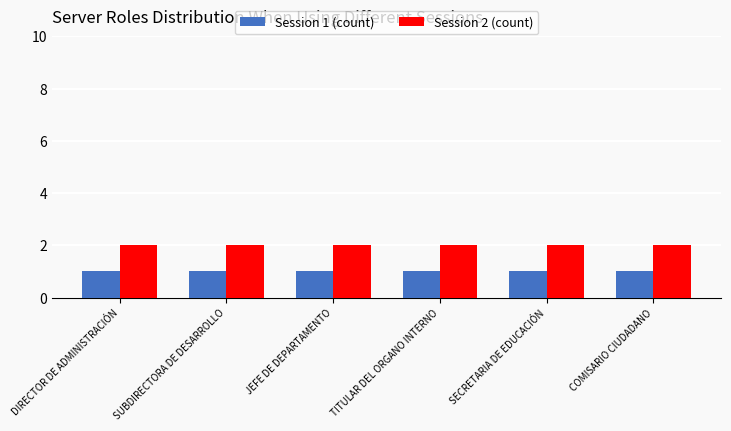

Reading right to left, what are all the values shown in this chart?

Session 1 (count): 1	1	1	1	1	1
Session 2 (count): 2	2	2	2	2	2